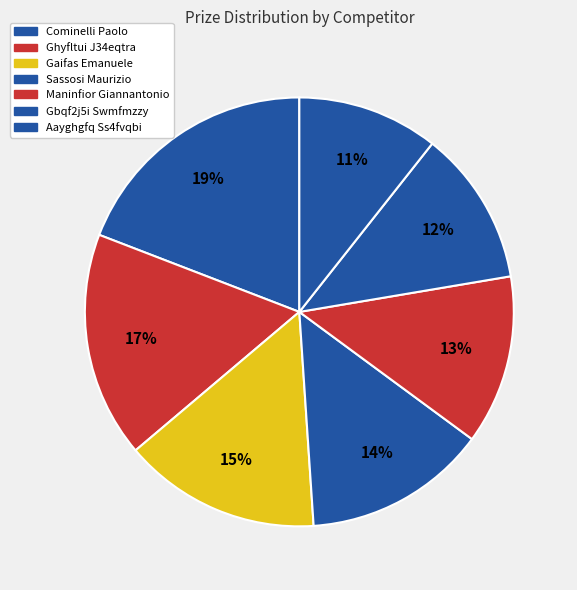

Count the number of slices in the pie.

7